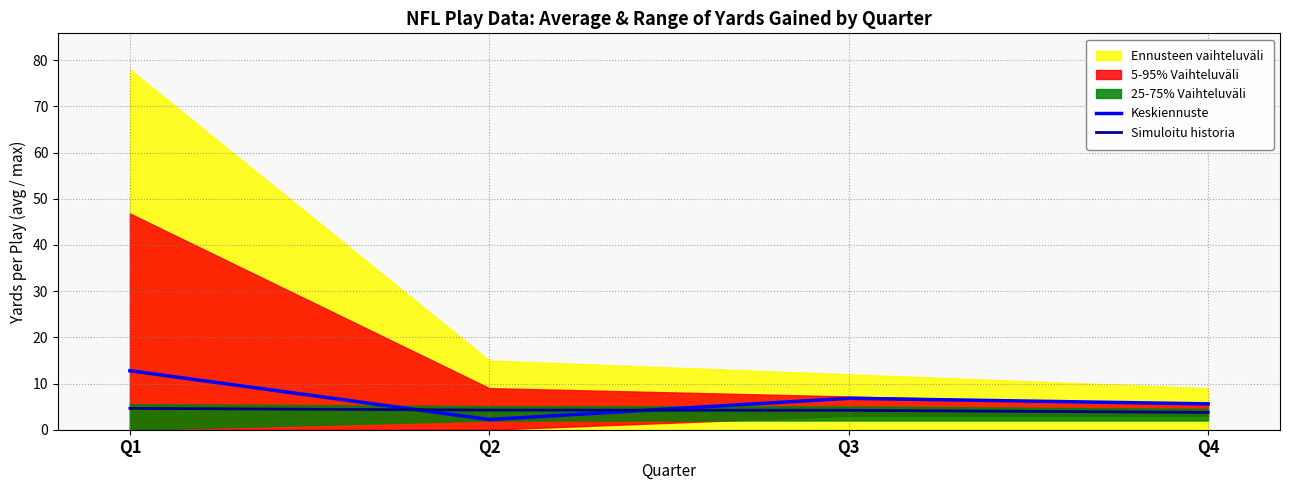

At Q4, list the series in order from smallest to largest.

Simuloitu historia, Keskiennuste